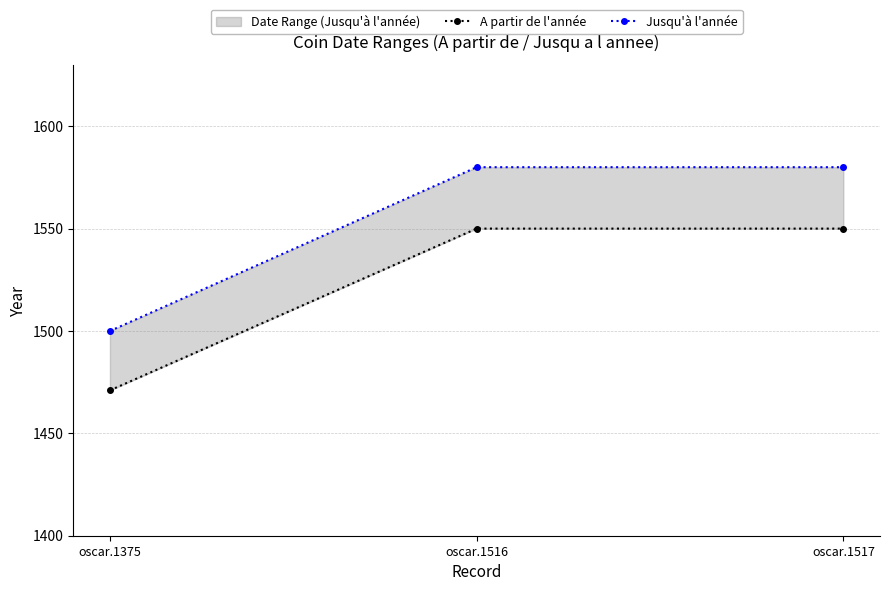

Is it true that Jusqu'à l'année equals 424 at oscar.1375?

False